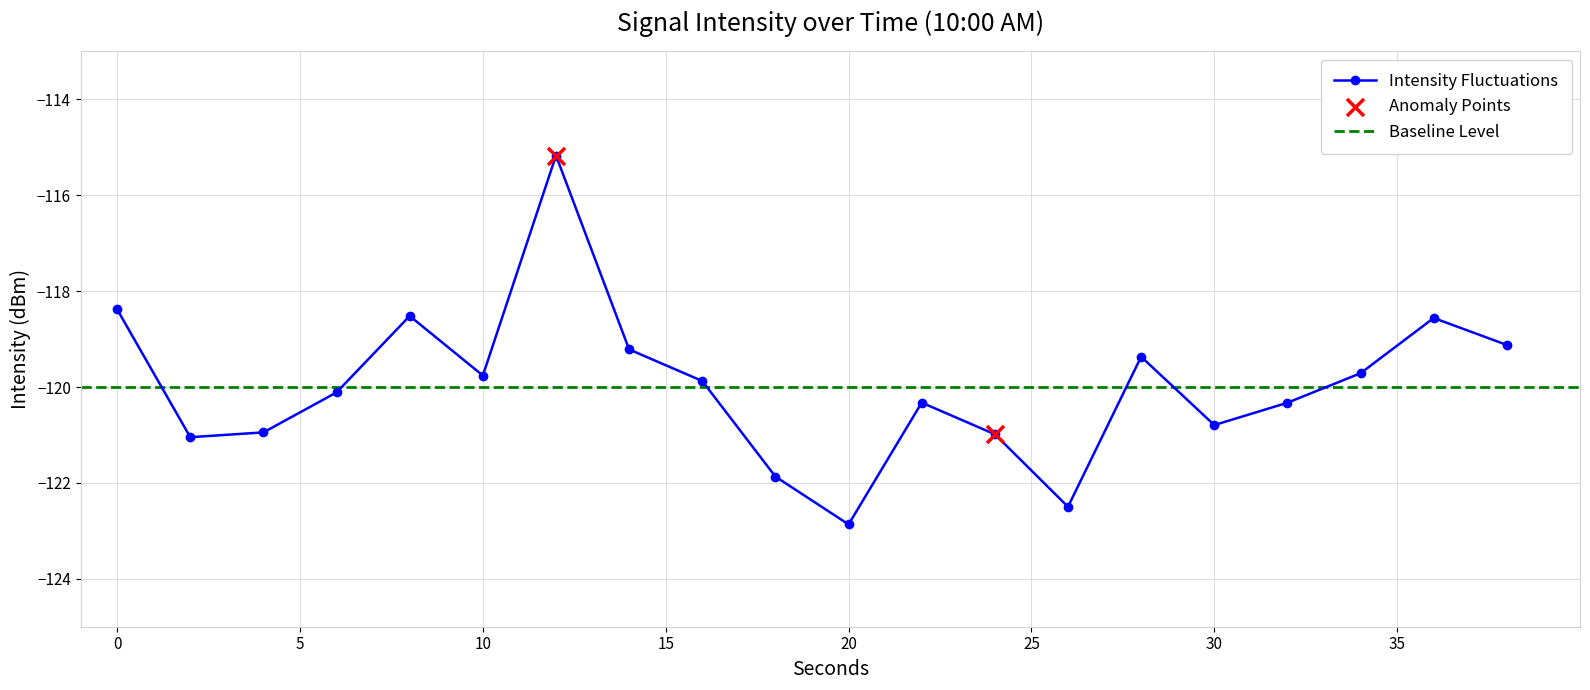

What is the change in value from 20 to 38?

+3.7